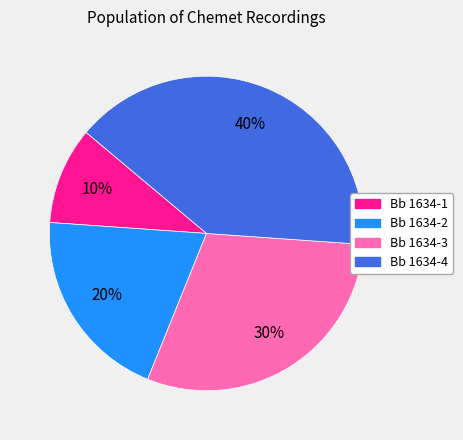

Rank the categories by value from lowest to highest.

Bb 1634-1, Bb 1634-2, Bb 1634-3, Bb 1634-4